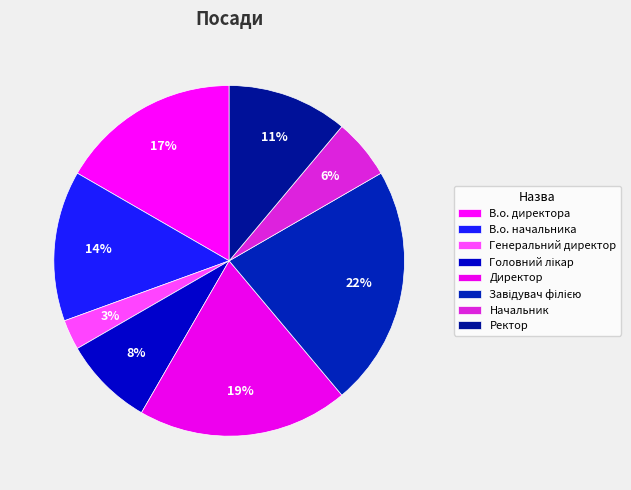

Count the number of slices in the pie.

8